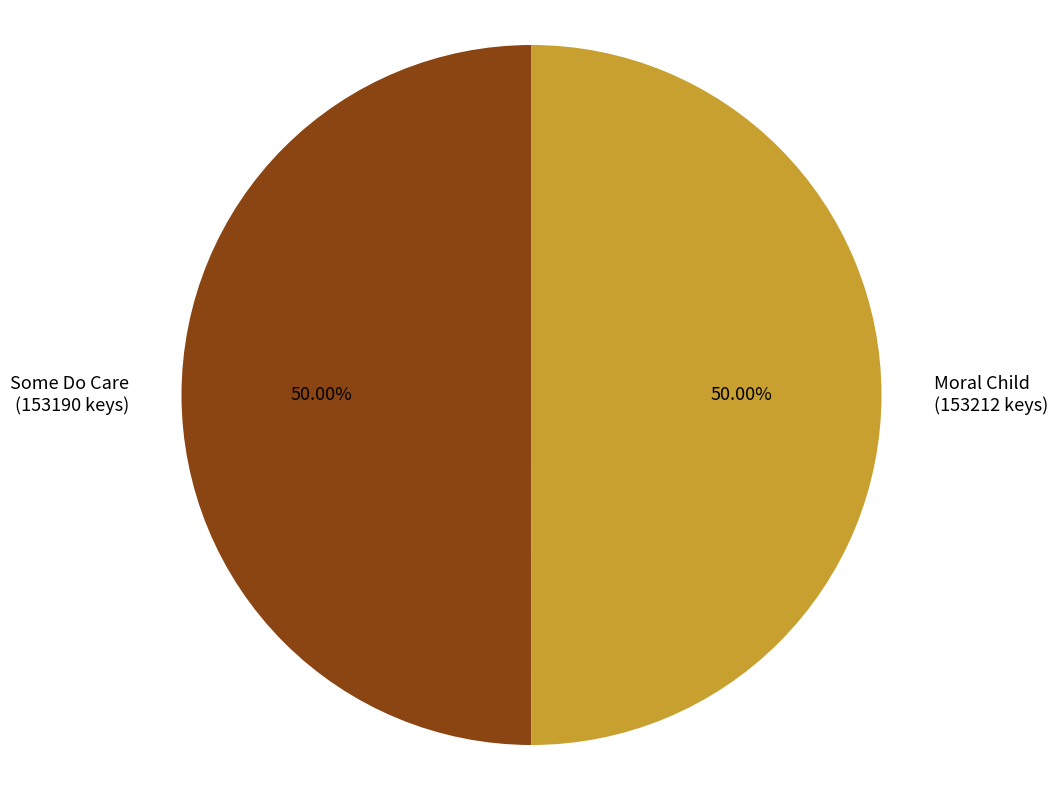

Which slice is the largest?

Moral Child (153212)